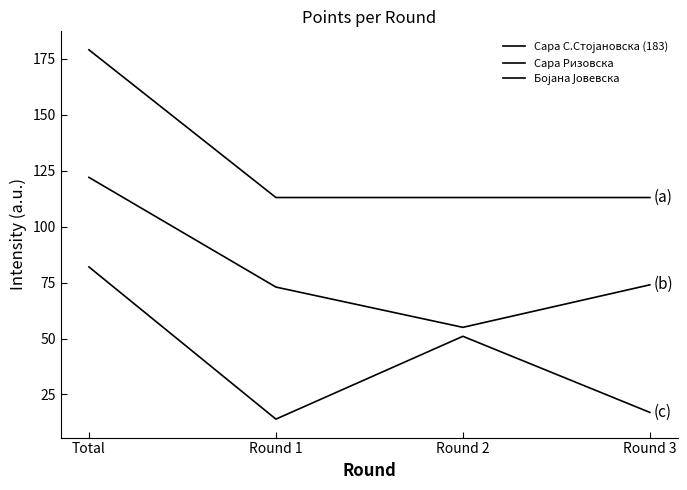

How many lines are shown in the chart?

3